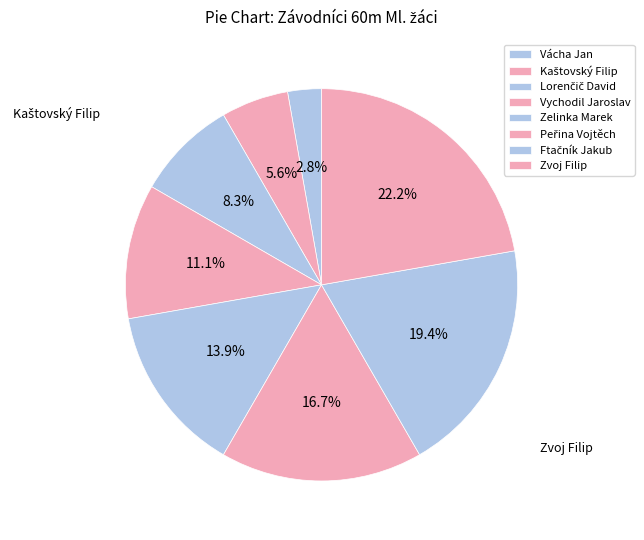

How many slices are in this pie chart?

8